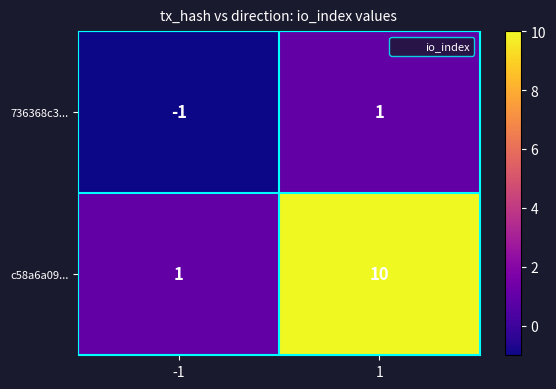

What is the maximum value shown in the chart?

10